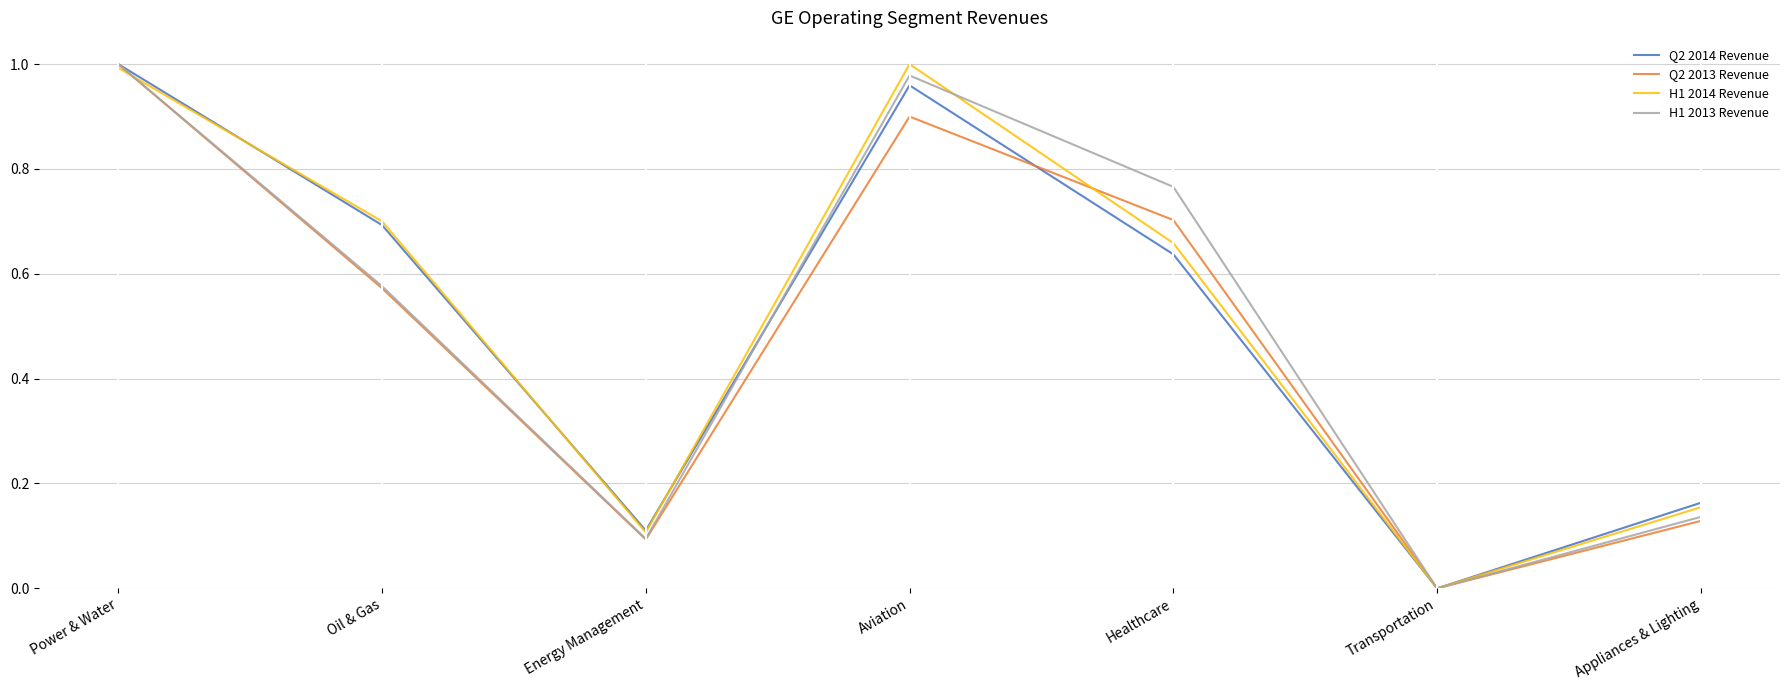

Is the value of Q2 2013 Revenue at Aviation greater than the value of H1 2013 Revenue at Healthcare?

Yes